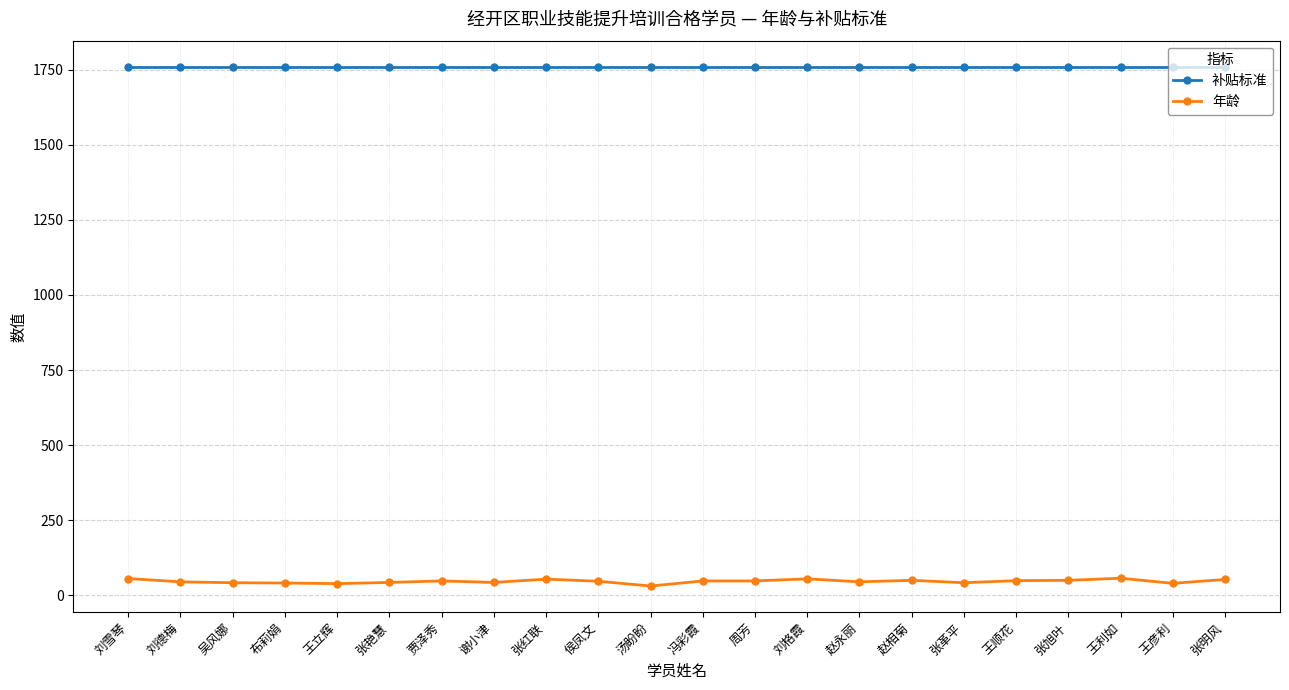

What are all the series names shown in the legend?

补贴标准, 年龄